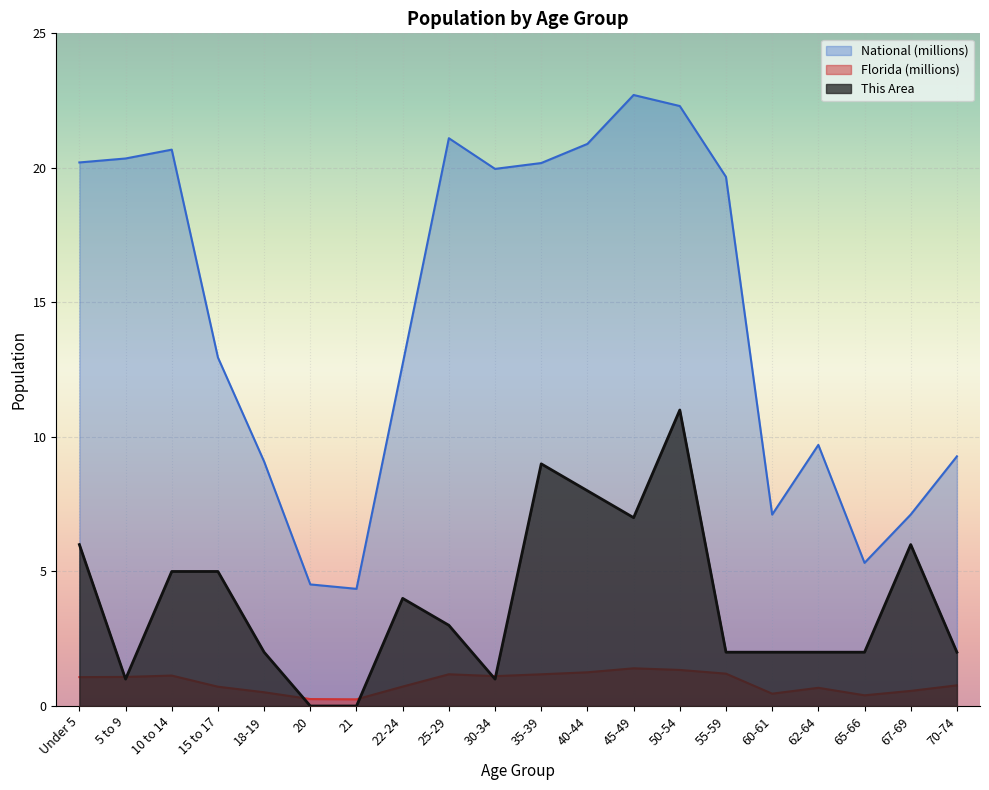

Reading left to right, list all the values displayed in this chart.

This Area: 6.0	1.0	5.0	5.0	2.0	0.0	0.0	4.0	3.0	1.0	9.0	8.0	7.0	11.0	2.0	2.0	2.0	2.0	6.0	2.0
Florida (millions): 1.1	1.1	1.1	0.7	0.5	0.3	0.2	0.7	1.2	1.1	1.2	1.3	1.4	1.3	1.2	0.5	0.7	0.4	0.6	0.8
National (millions): 20.2	20.3	20.7	13.0	9.1	4.5	4.4	12.7	21.1	20.0	20.2	20.9	22.7	22.3	19.7	7.1	9.7	5.3	7.1	9.3